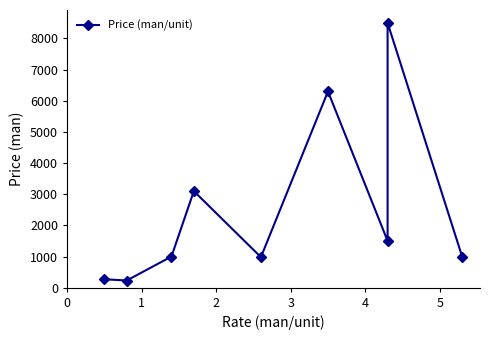

What is the value of the 4th point from the left?

3100